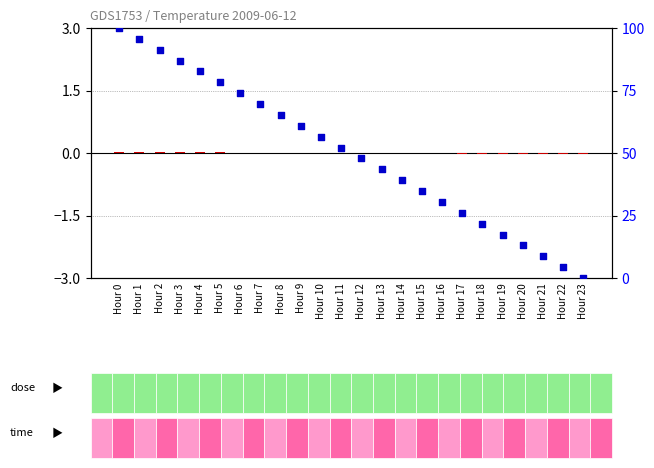

Which series has the largest total across all categories?

percentile rank within the sample